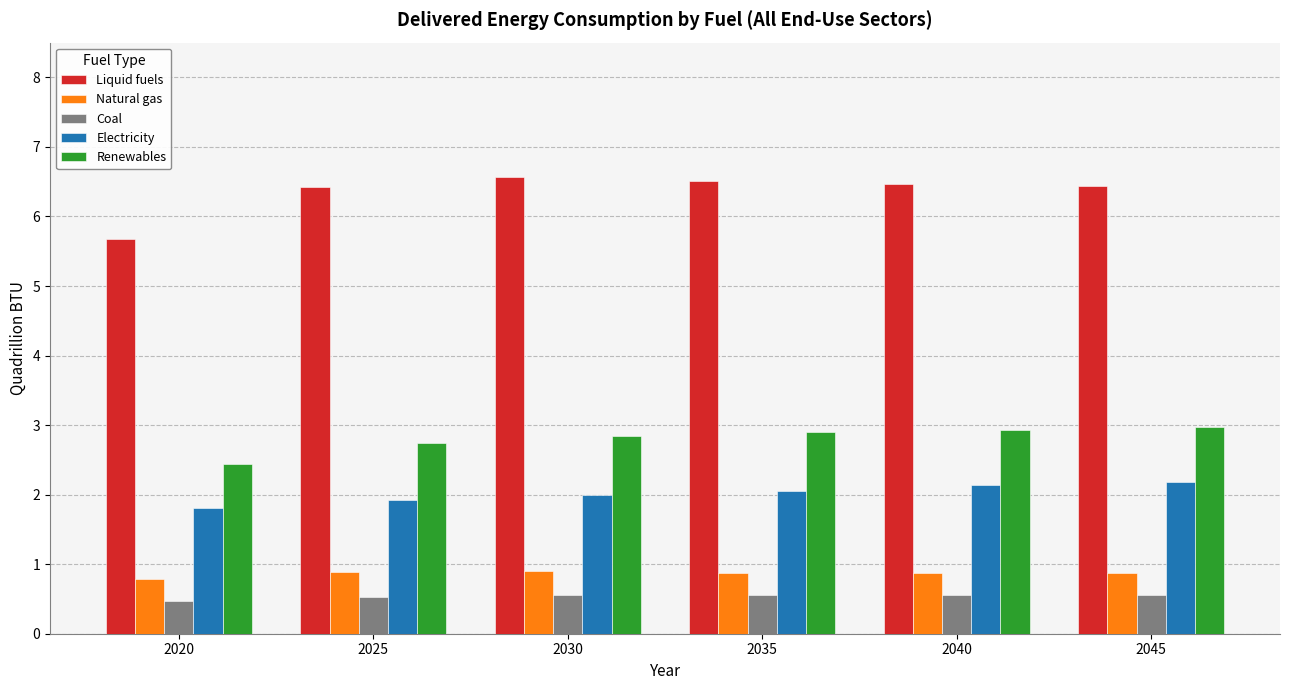

What is the difference between the maximum and minimum values in the Coal series?

0.1